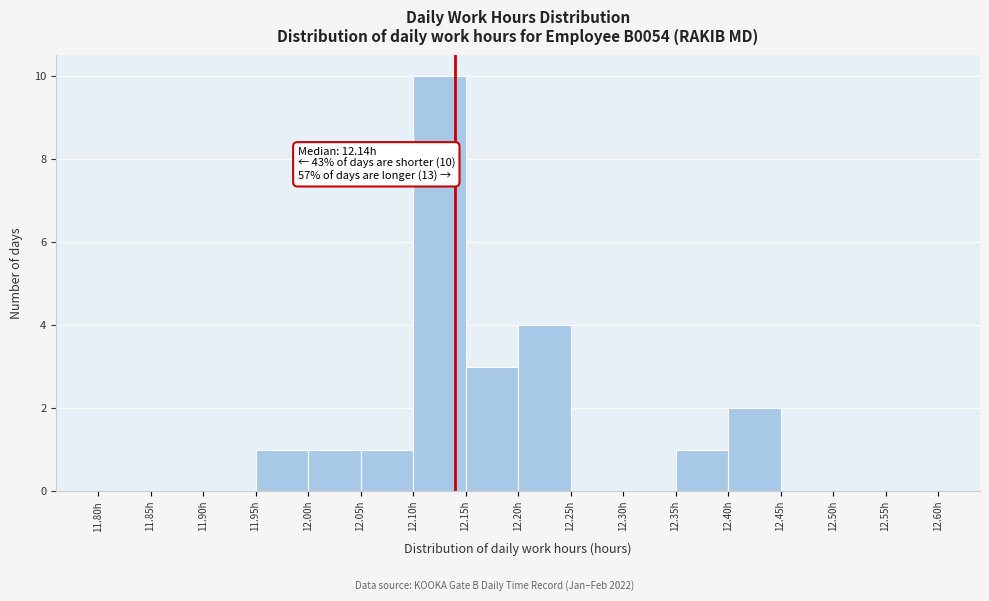

Over which range of the x-axis is the bar tallest?

12.10 to 12.15